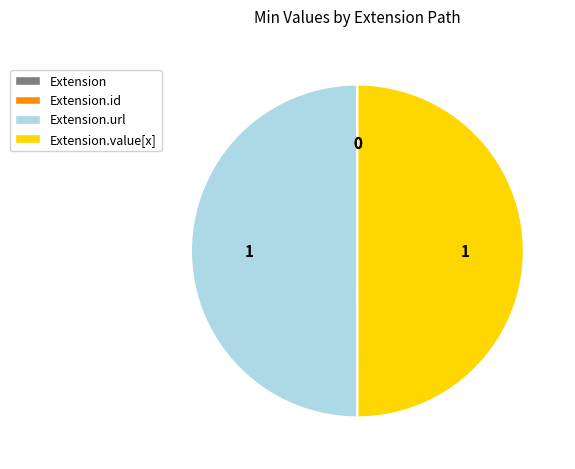

To the nearest percent, what is the average slice percentage?

25%